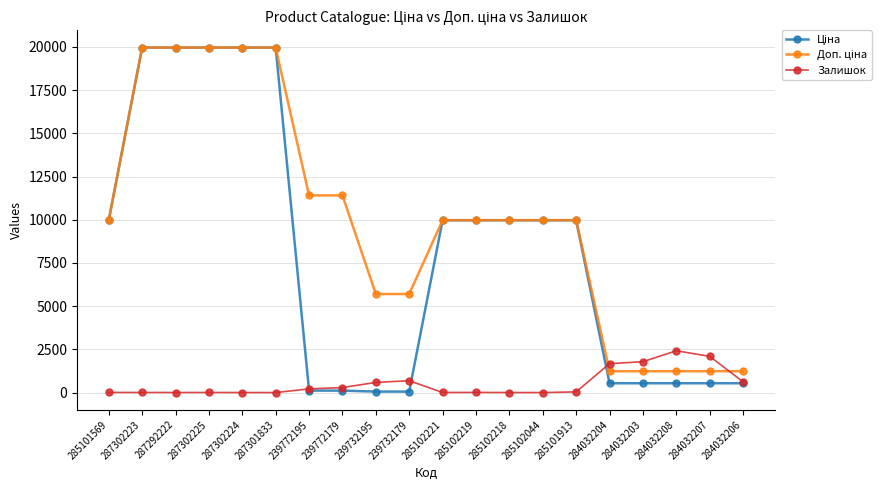

What is the maximum value for Залишок?

2419.0